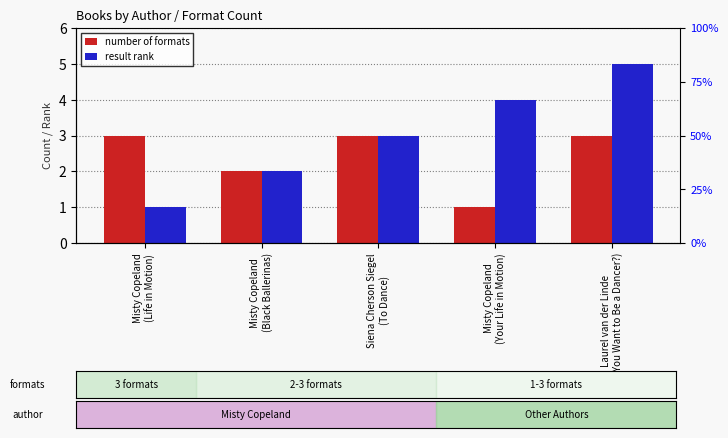

What are all the series names shown in the legend?

number of formats, result rank